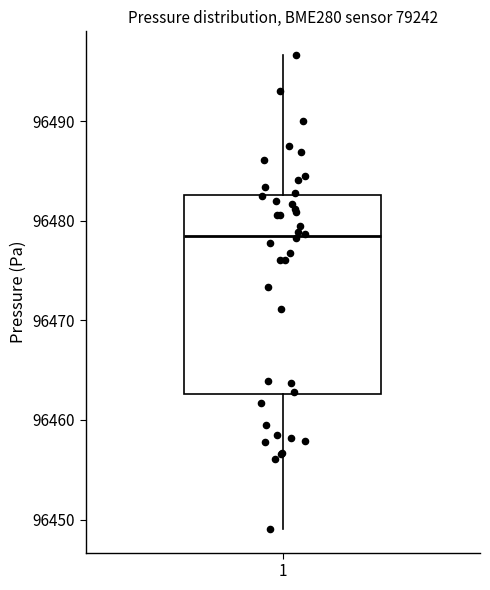

Read this box plot against the y-axis: the position of the median line, the range covered by the box, and the ends of both whiskers. The values are not printed on the chart, so give them approximately, as read against the axis.

median 96478, box 96463 to 96483, whiskers 96449 to 96497